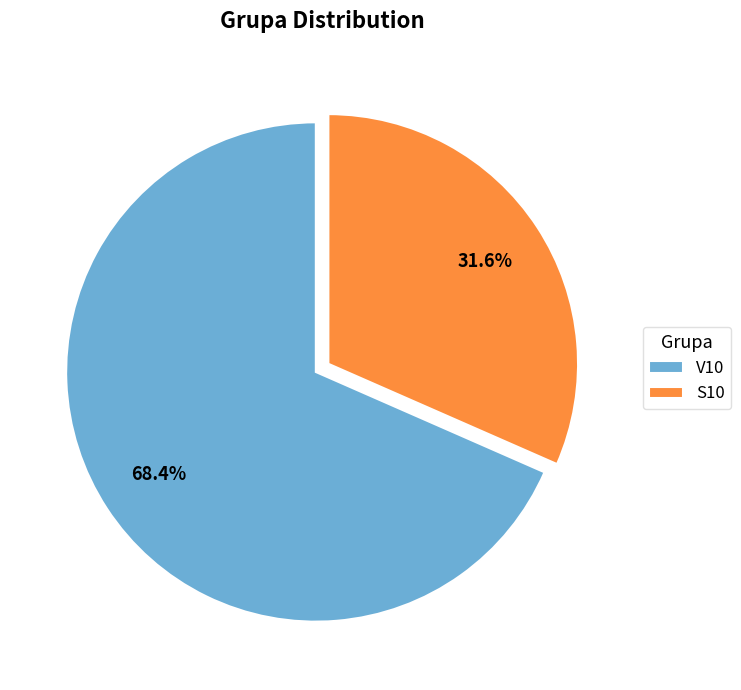

How much of the chart is everything except V10?

31.6%